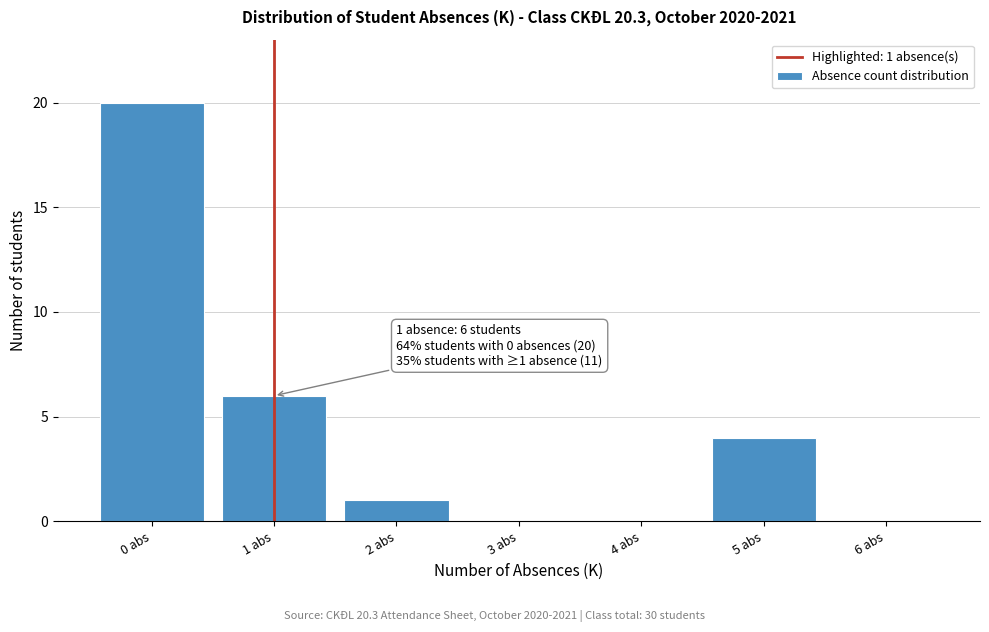

Reading right to left, transcribe all the data shown in this chart.

6 abs=0	5 abs=4	4 abs=0	3 abs=0	2 abs=1	1 abs=6	0 abs=20